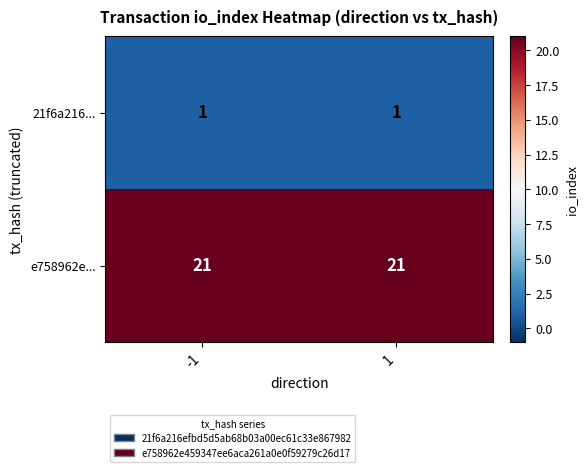

Rank the series by their average value, from highest to lowest.

e758962e..., 21f6a216...